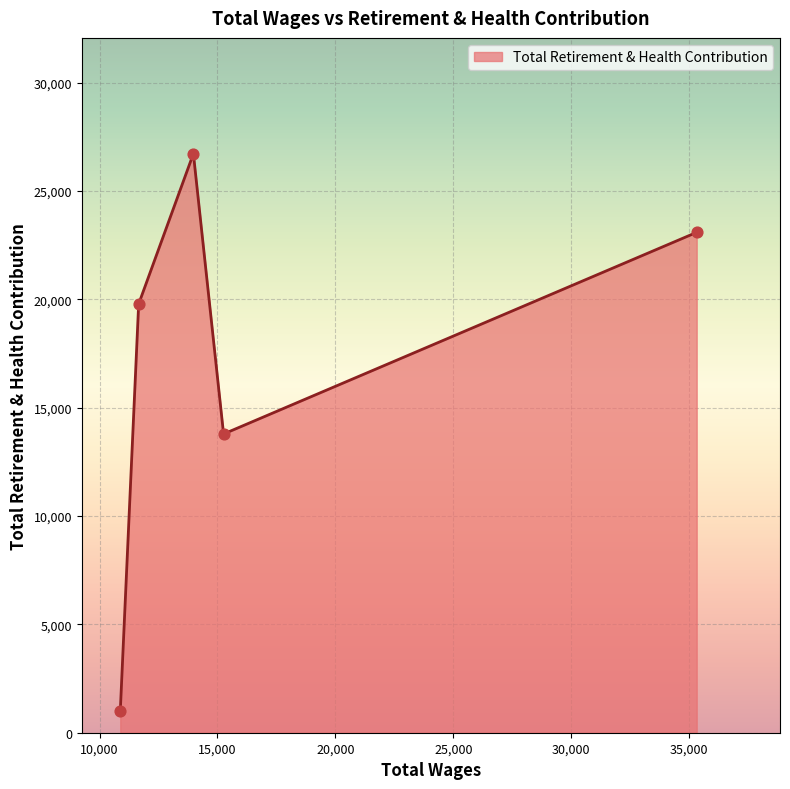

How many interior local valleys (lower than both neighbors) does the data have?

1